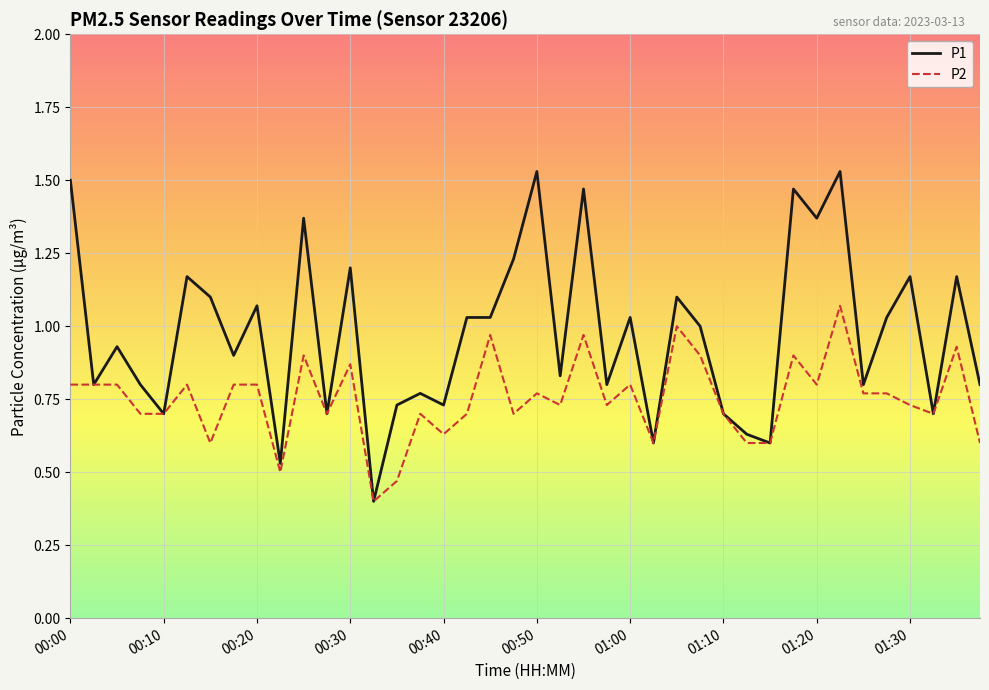

Which series has the widest spread of values?

P1